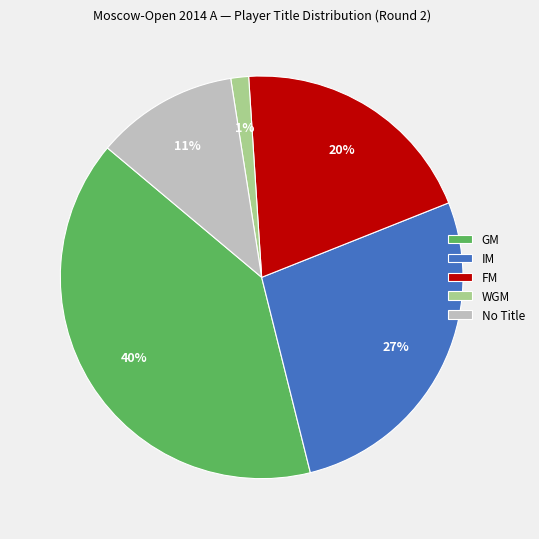

Is FM the majority of the pie?

No